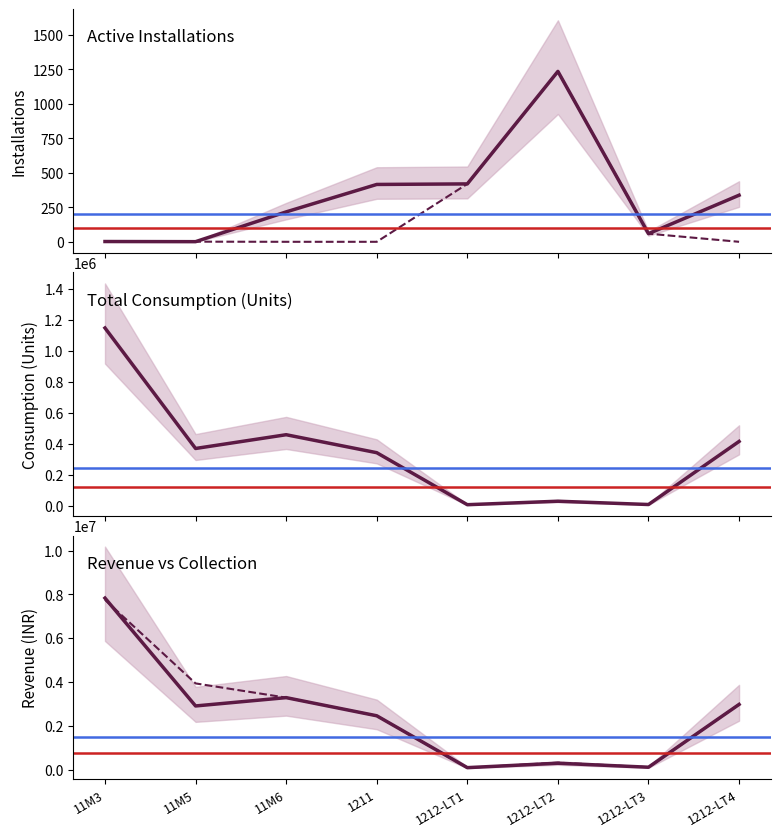

True or false: Metered Installations has more than 2 points higher than both neighbors.

False